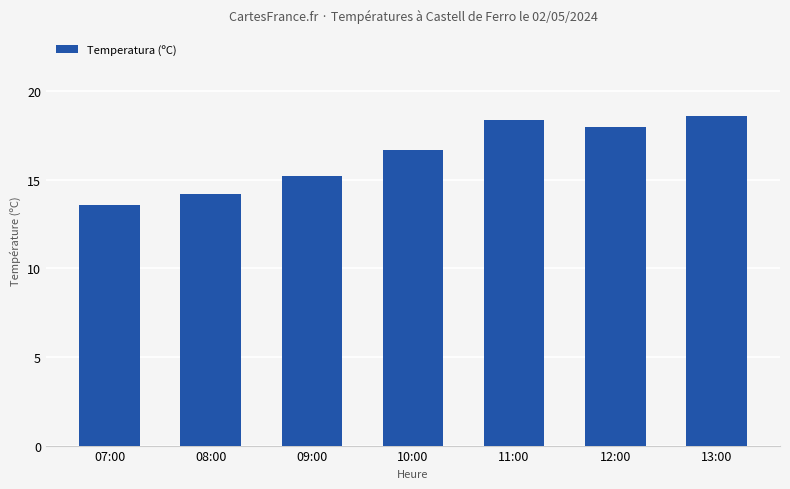

What is the difference between the second highest and minimum values?

4.8